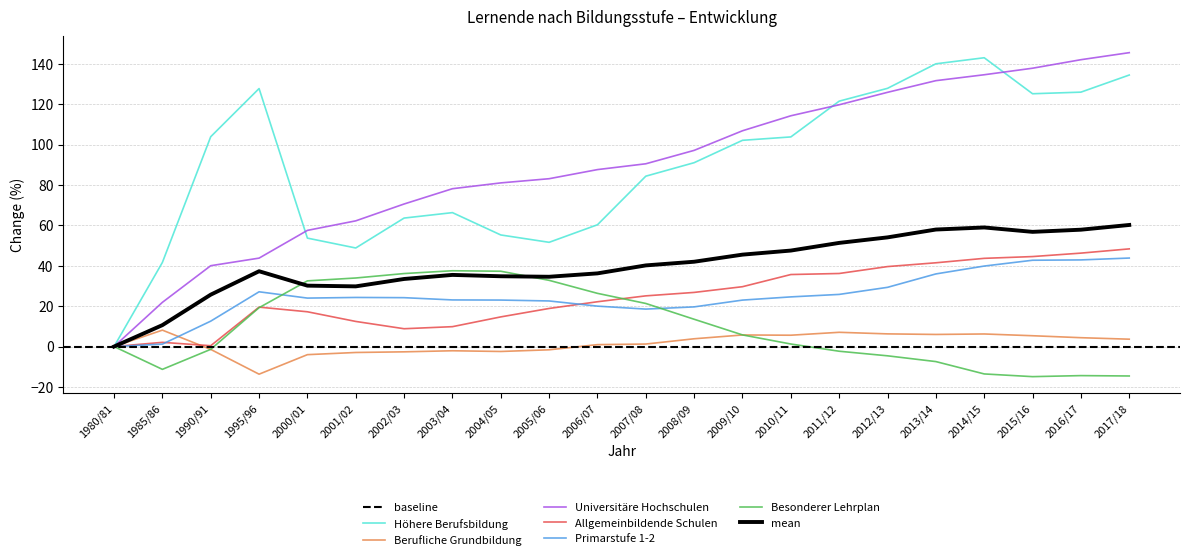

Reading left to right, transcribe all the data shown in this chart.

Höhere Berufsbildung: 0.0	41.6	103.9	127.7	53.7	48.8	63.6	66.3	55.2	51.6	60.3	84.4	91.0	102.1	103.8	121.5	127.8	140.0	143.0	125.2	126.0	134.4
Berufliche Grundbildung: 0.0	8.1	-1.4	-13.7	-4.0	-2.9	-2.6	-2.1	-2.4	-1.6	0.9	1.2	3.9	5.7	5.6	7.1	6.3	6.0	6.2	5.4	4.4	3.6
Universitäre Hochschulen: 0.0	21.9	40.0	43.8	57.5	62.2	70.6	78.1	81.0	83.1	87.6	90.5	97.1	106.8	114.3	119.7	125.9	131.6	134.6	137.8	142.0	145.5
Allgemeinbildende Schulen: 0.0	2.1	0.4	19.5	17.2	12.4	8.8	9.8	14.7	18.9	22.2	25.1	26.8	29.6	35.7	36.2	39.6	41.5	43.7	44.6	46.3	48.4
Primarstufe 1-2: 0.0	1.2	12.6	27.1	24.0	24.3	24.2	23.1	23.0	22.6	20.0	18.5	19.6	23.0	24.6	25.8	29.3	36.0	39.9	42.7	42.9	43.8
Besonderer Lehrplan: 0.0	-11.3	-1.4	19.2	32.5	33.9	36.1	37.5	37.3	32.8	26.3	21.3	13.5	5.8	1.3	-2.3	-4.6	-7.4	-13.6	-14.9	-14.4	-14.6